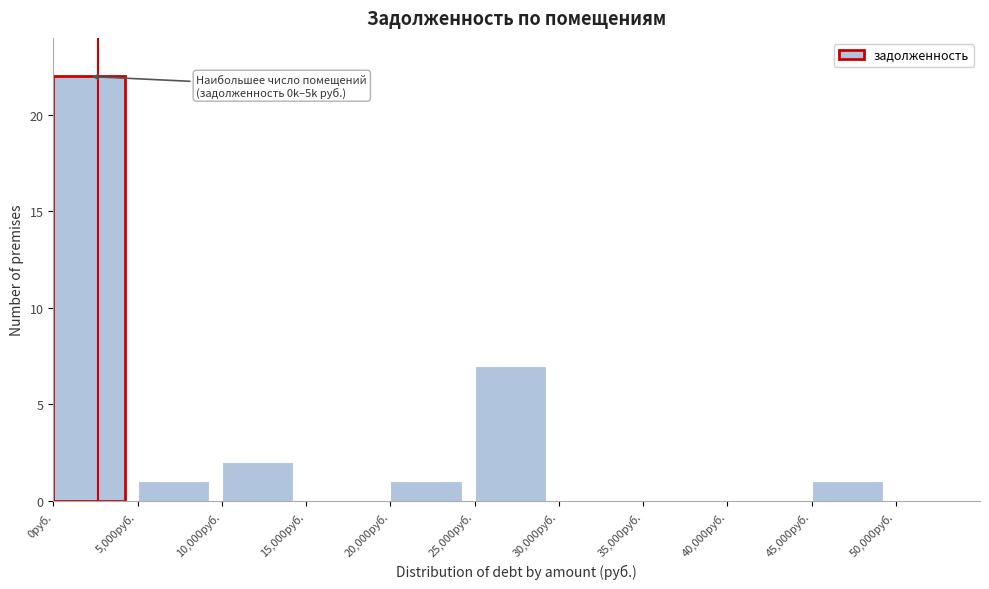

Over which range of the x-axis is the bar tallest?

0 to 5000